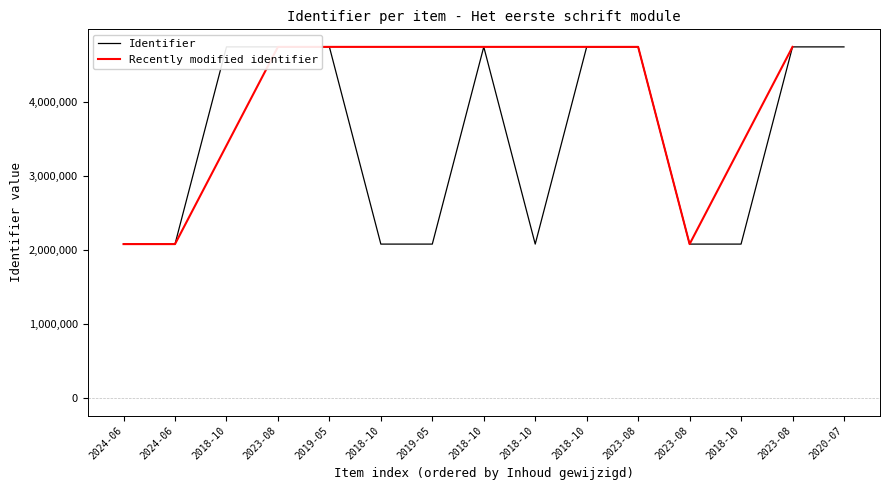

What is the minimum value shown in the chart?

2080784